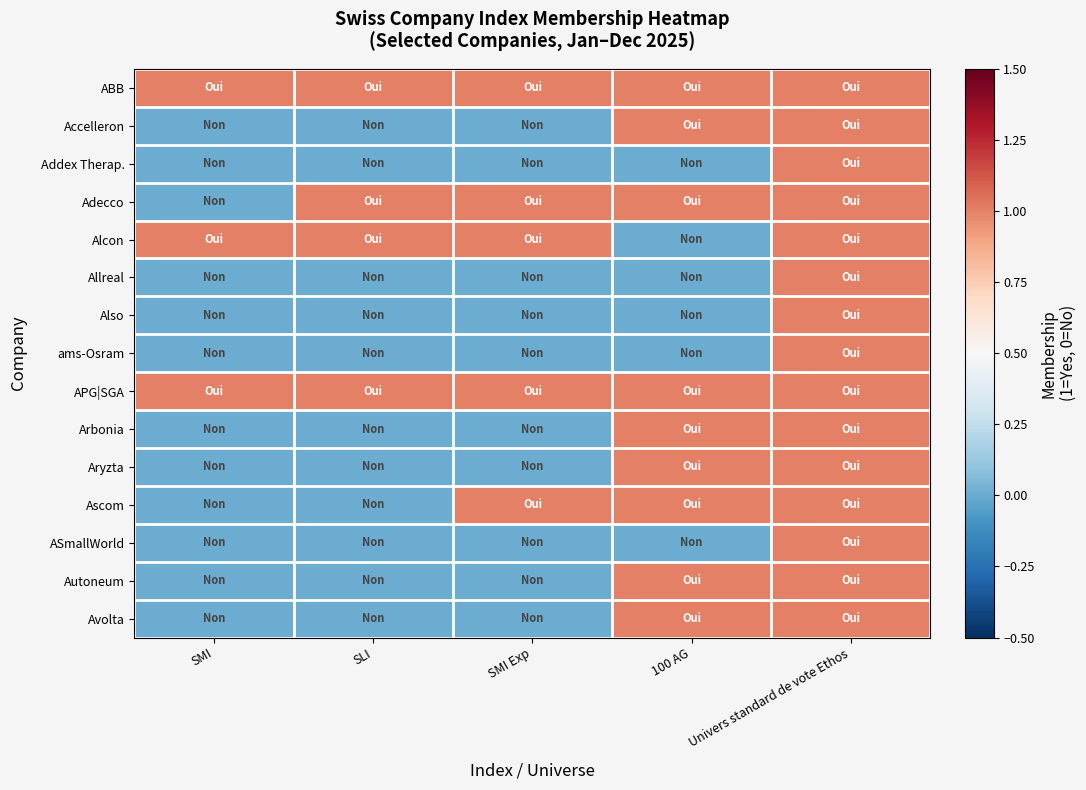

What is the spread (max minus min) of values at SLI?

1